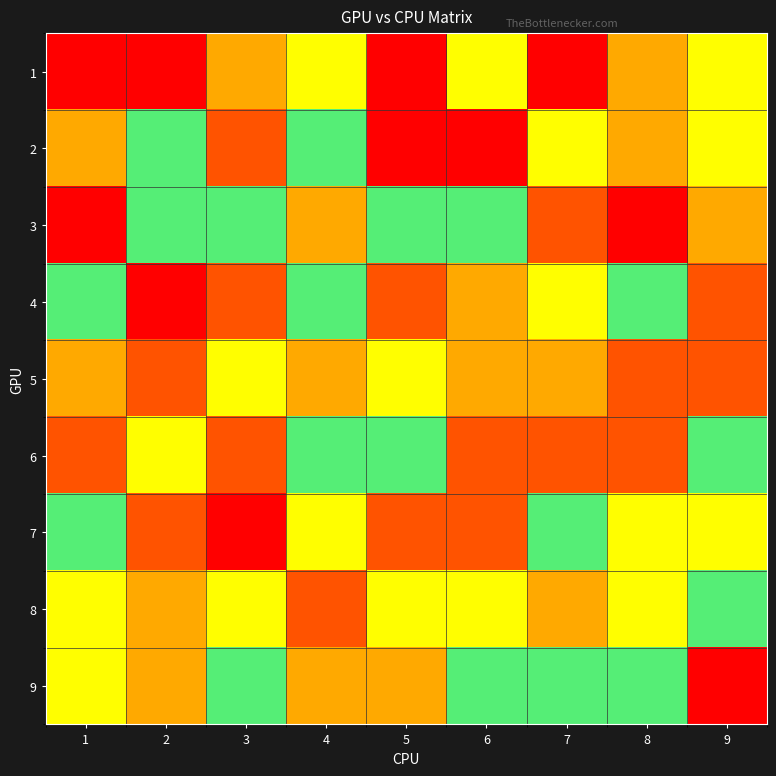

Between 5 and 9, which is larger?

9